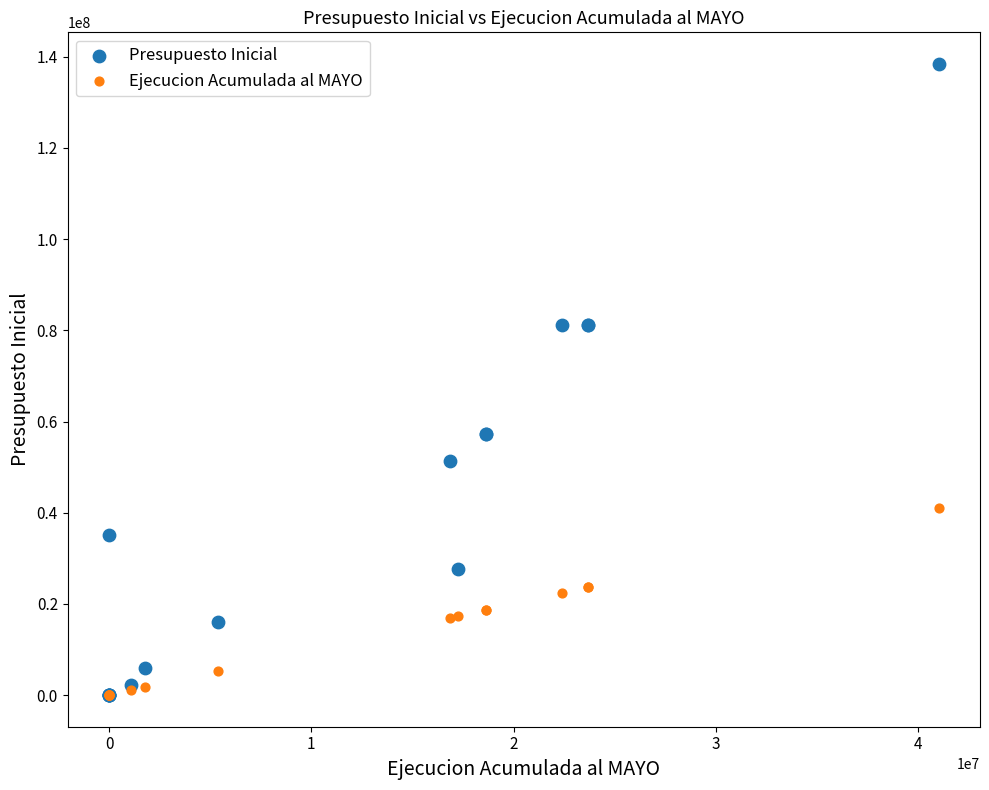

What are all the series names shown in the legend?

Presupuesto Inicial, Ejecucion Acumulada al MAYO